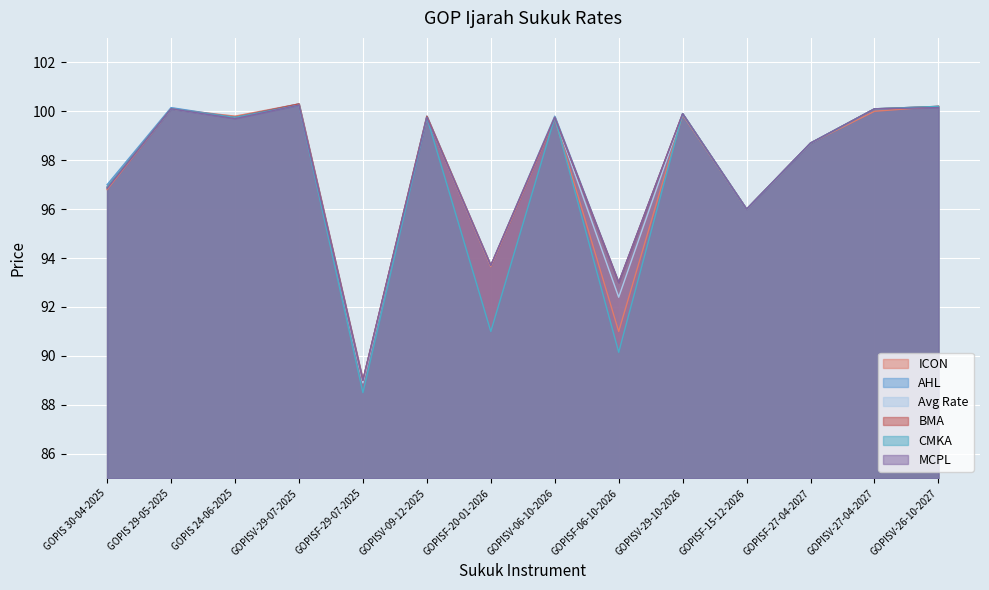

What is the difference between the maximum and minimum values in the MCPL series?

11.2